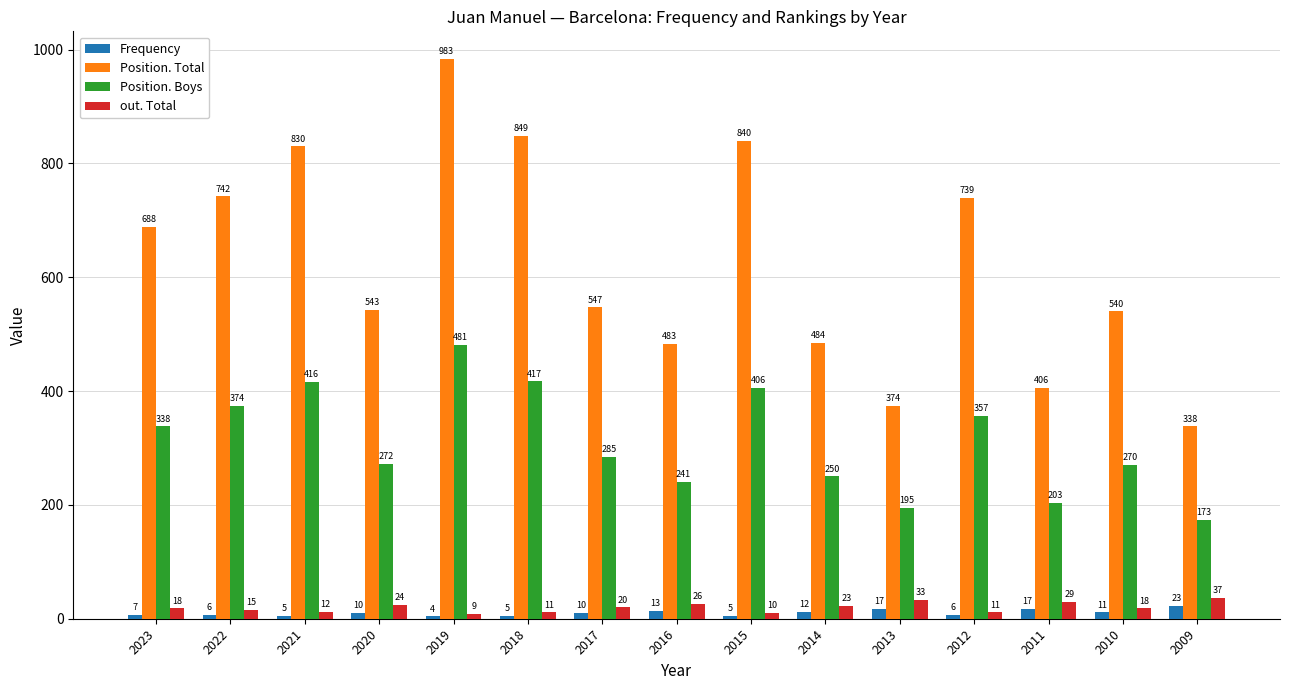

Which label corresponds to the largest value in the chart?

2019